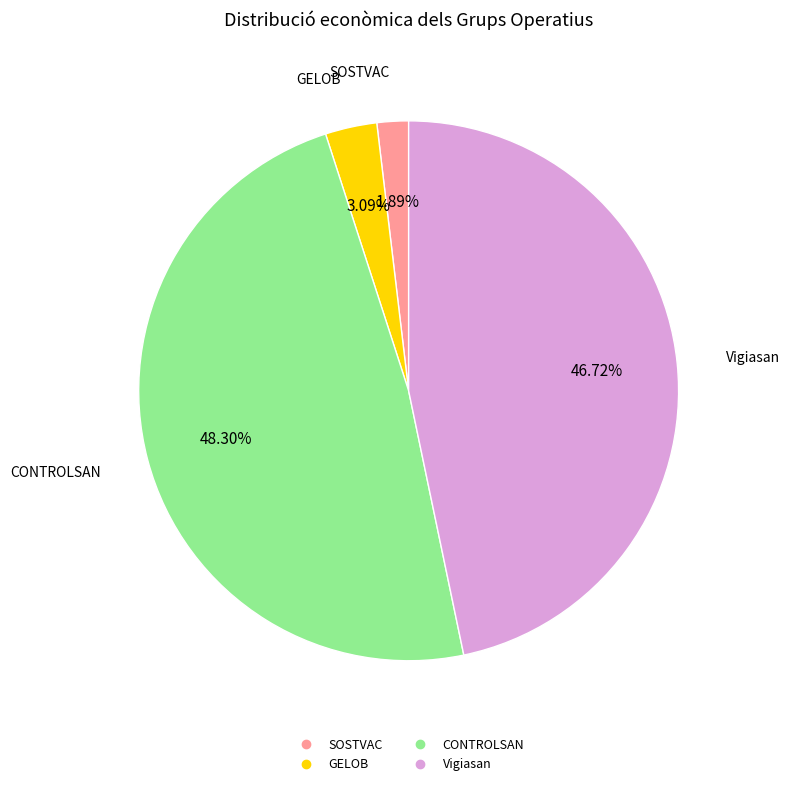

To the nearest percent, what percentage of the pie is SOSTVAC?

2%